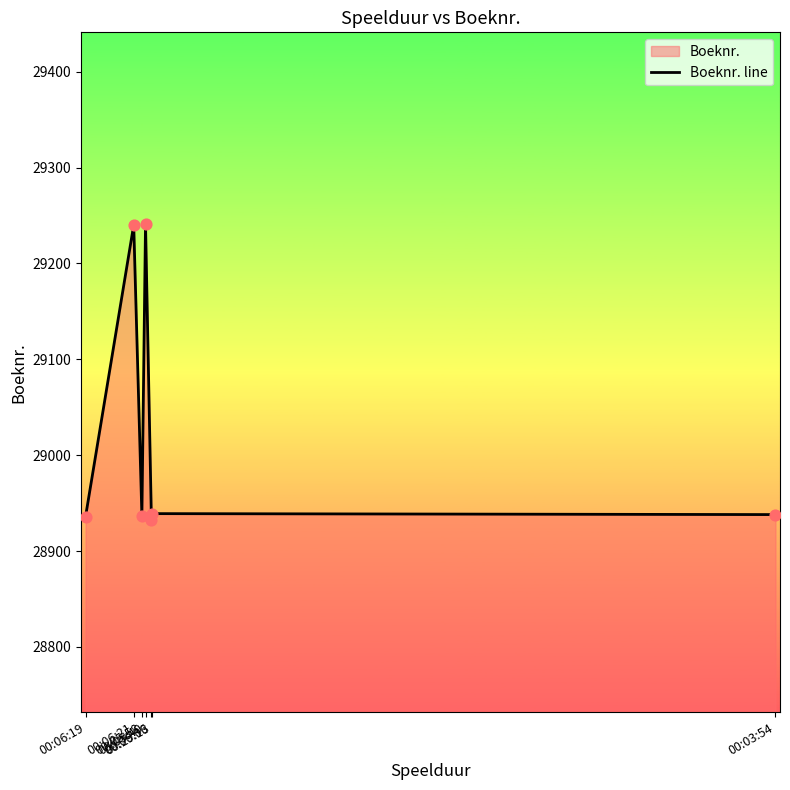

What is the change in value from 00:05:40 to 00:03:54?

-303